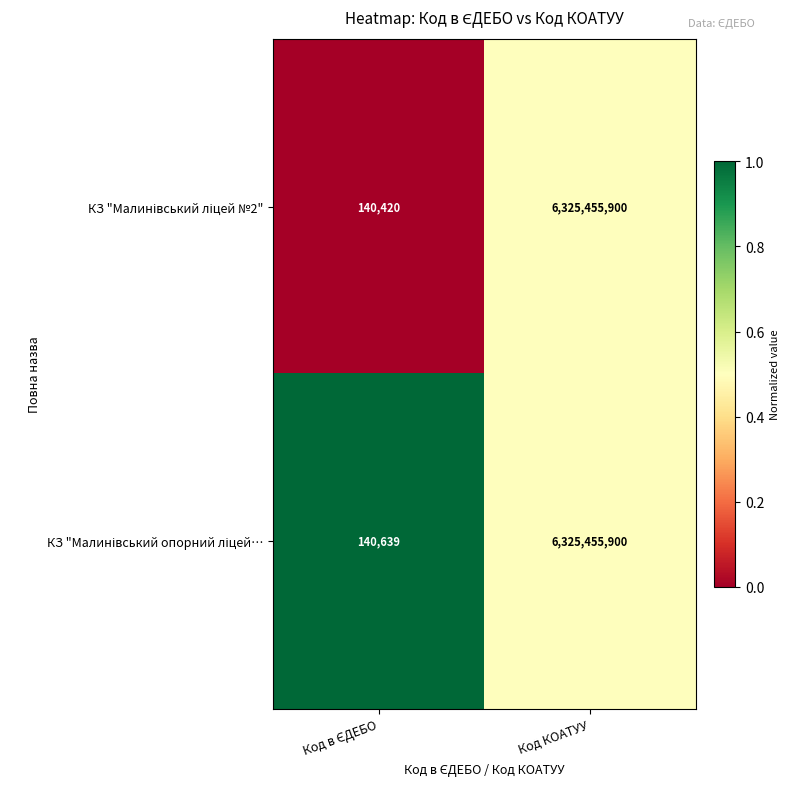

What is the smallest value displayed?

140420